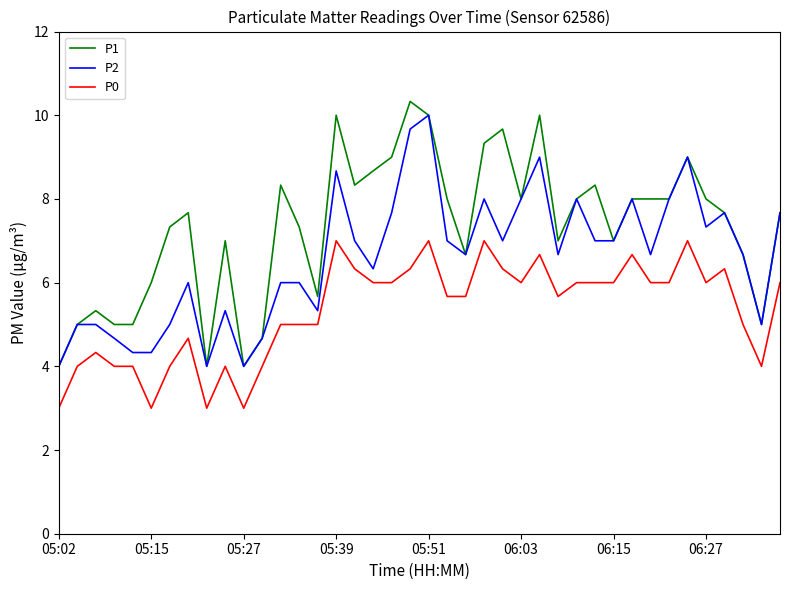

True or false: P1 has more than 0 interior local peaks.

True